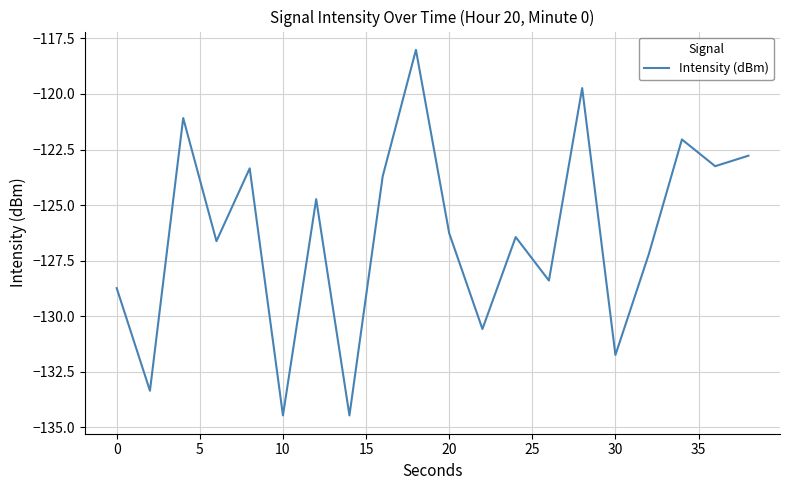

What is the maximum value shown in the chart?

-118.0